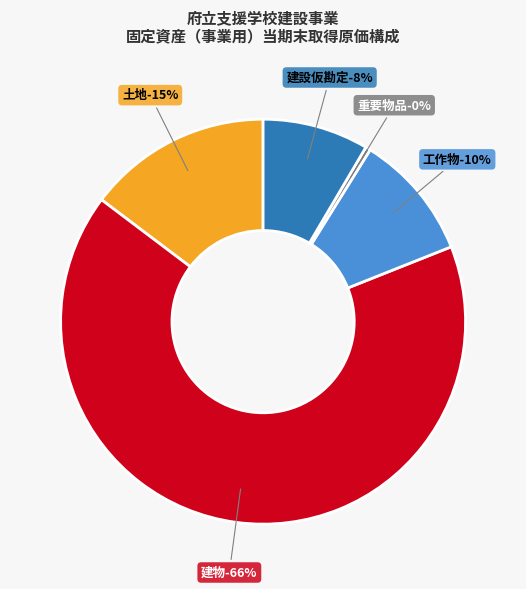

Combined, do 工作物 and 建物 account for over 50%?

Yes